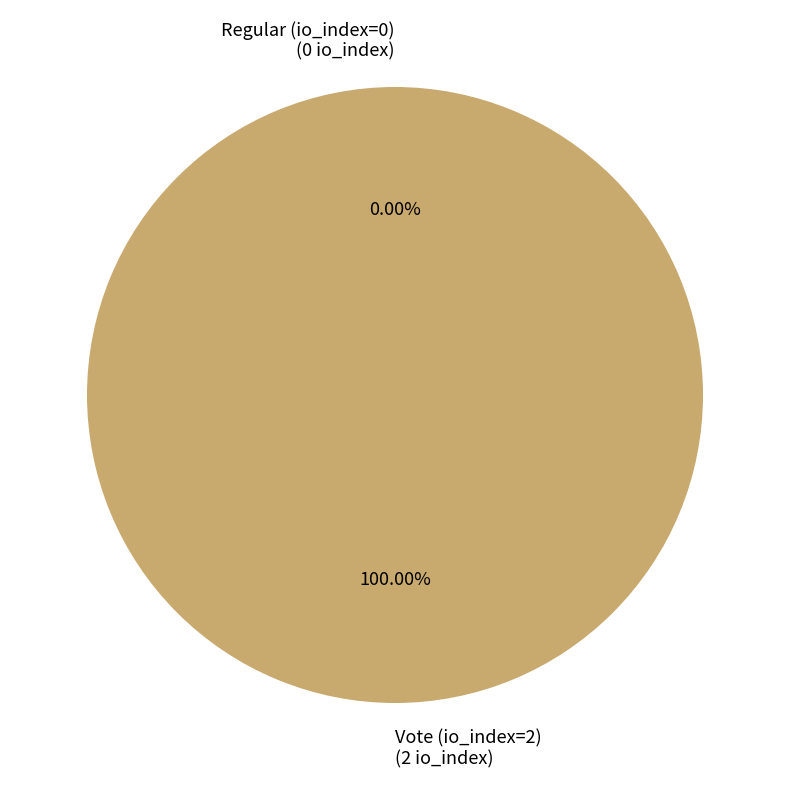

What is the majority slice?

Vote (io_index=2)